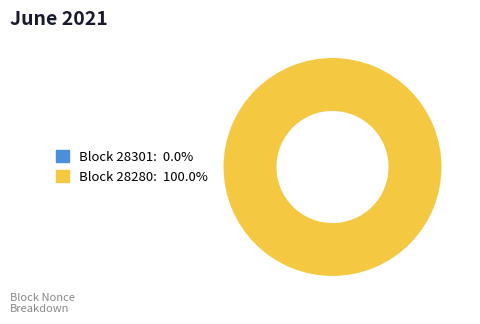

Is it true that 28301 is 0% of the pie?

True